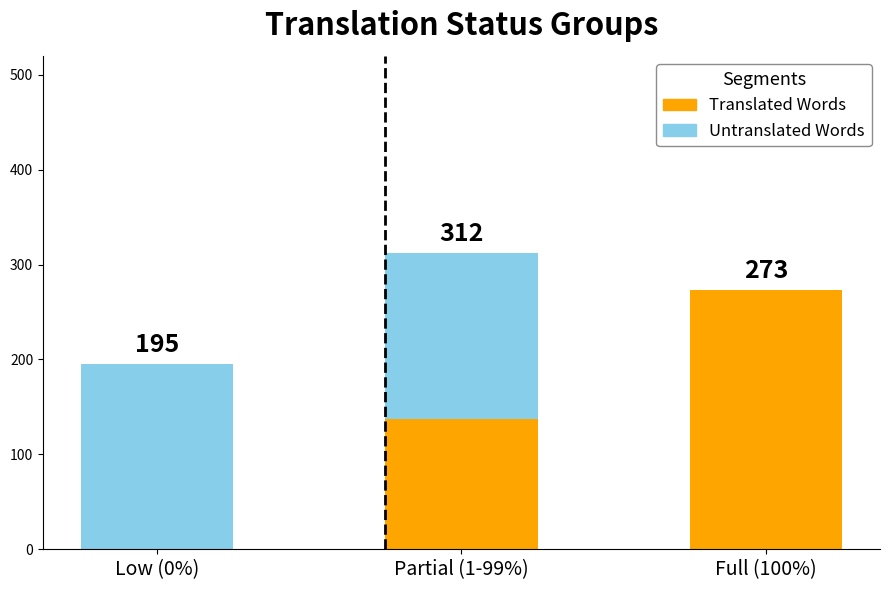

Which category has the highest value in the Translated Words series?

Full (100%)